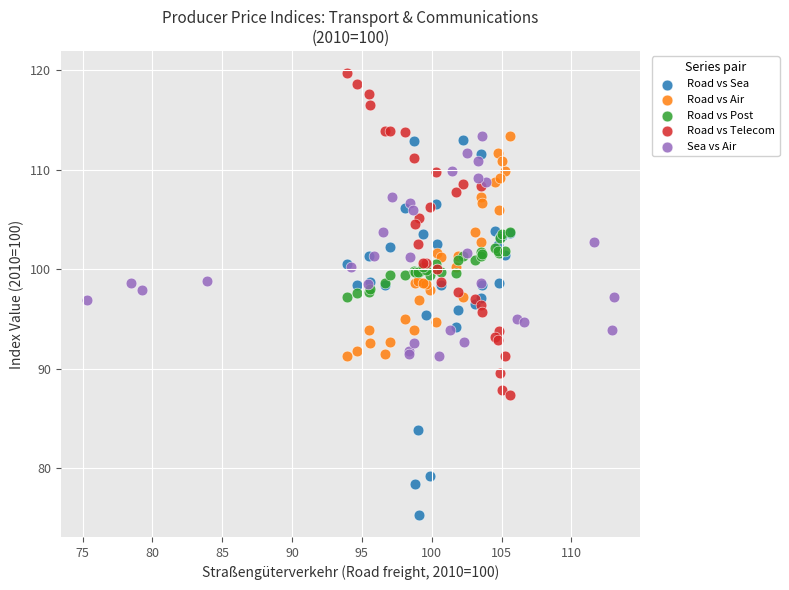

Which series contains the highest Y value?

Road vs Telecom